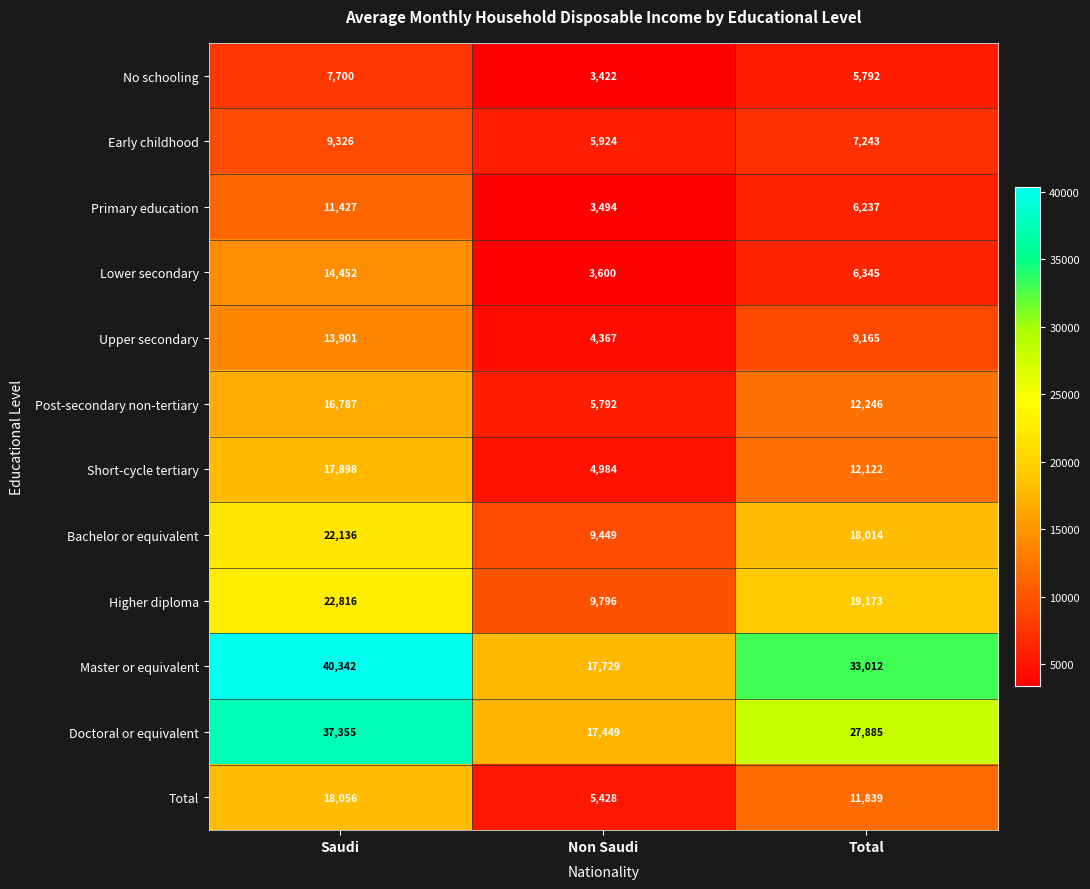

What value does the Early childhood series have at Total?

7243